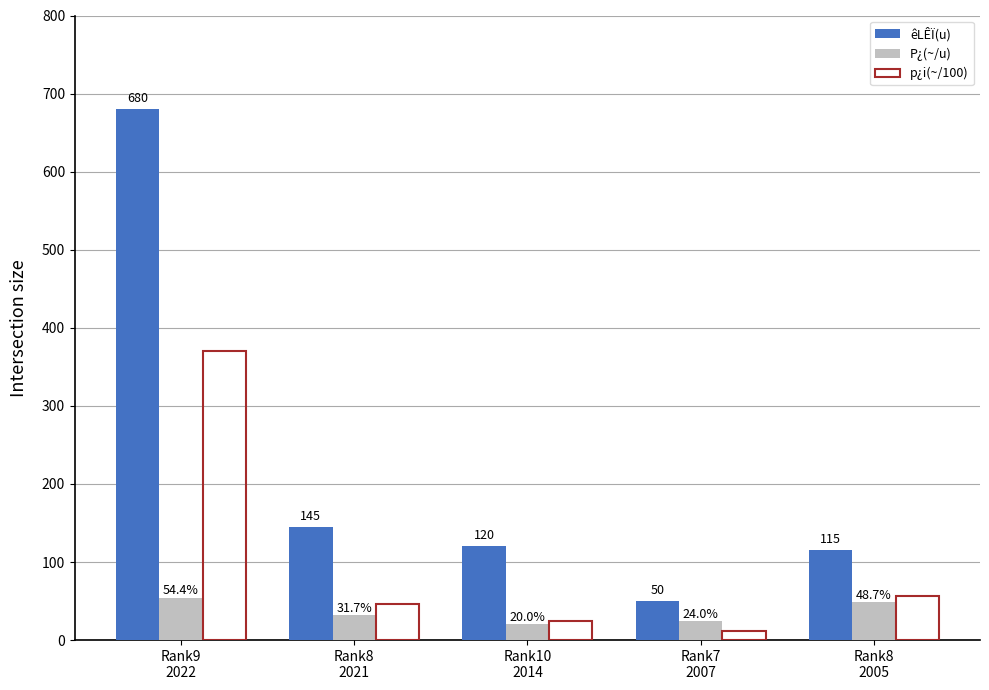

At how many categories does at least one series exceed 291?

1